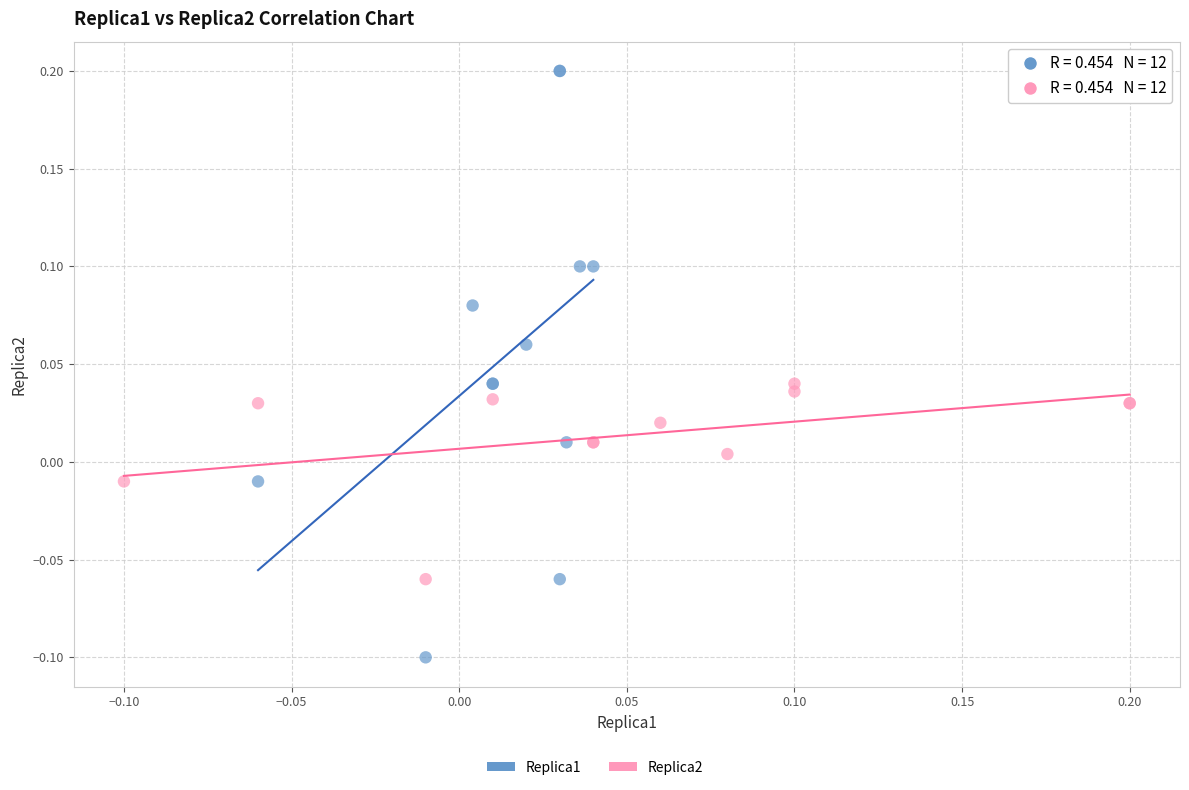

Which series reaches the maximum Y coordinate?

Replica1